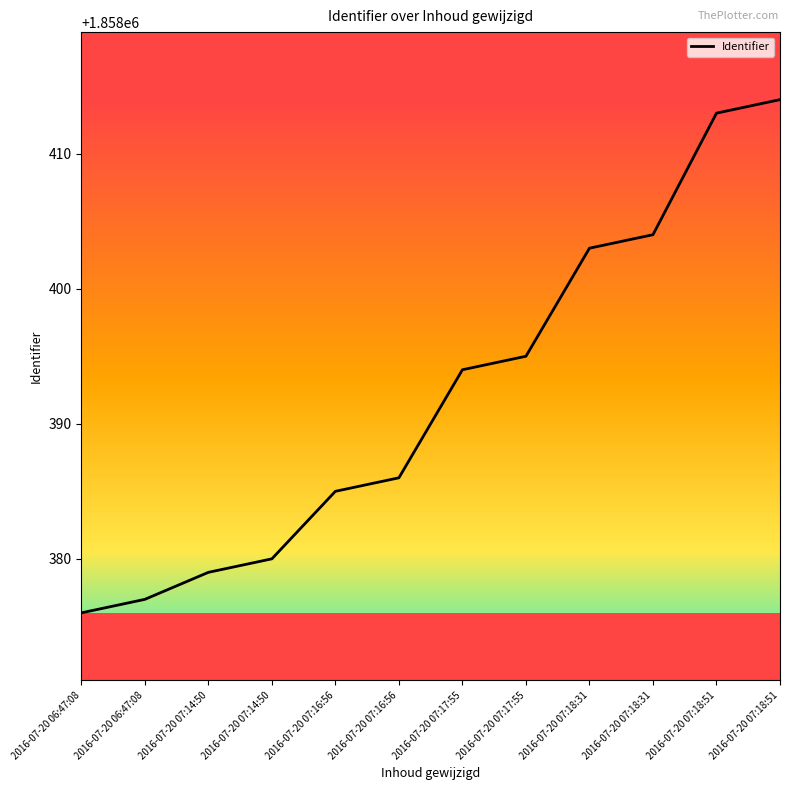

True or false: the data has more than 0 interior local peaks.

False